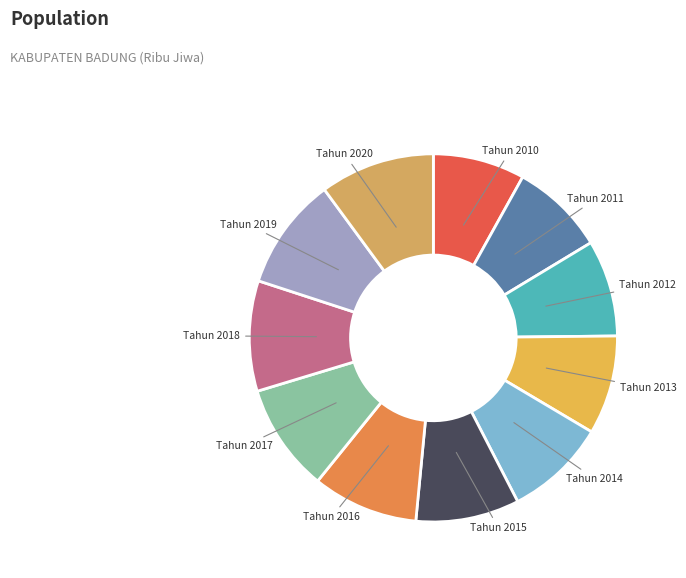

True or false: Tahun 2016 accounts for 9% of the total.

True